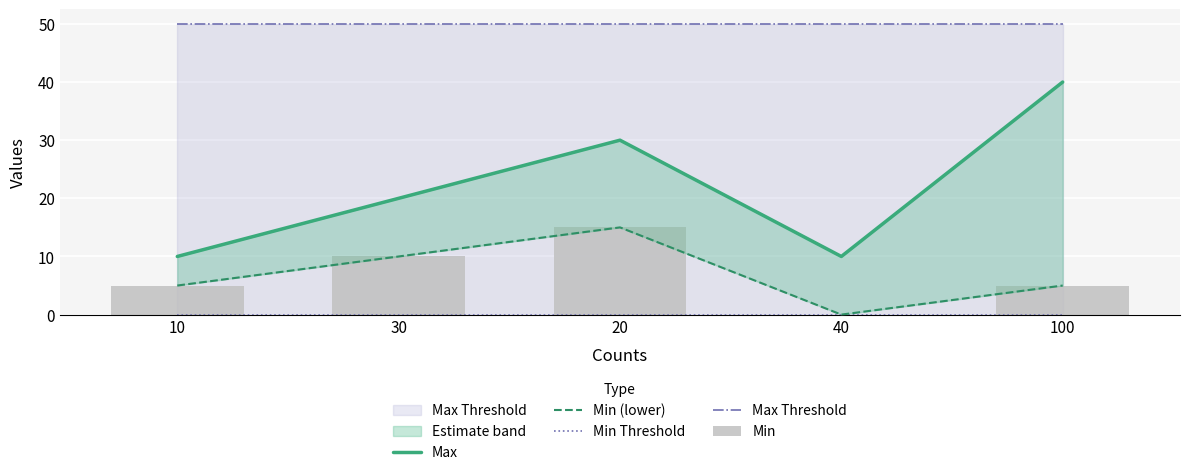

What value does the Max Threshold series have at 30?

50